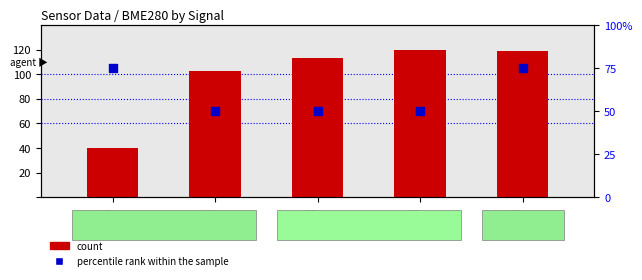

Which series has the widest spread of Y values?

count